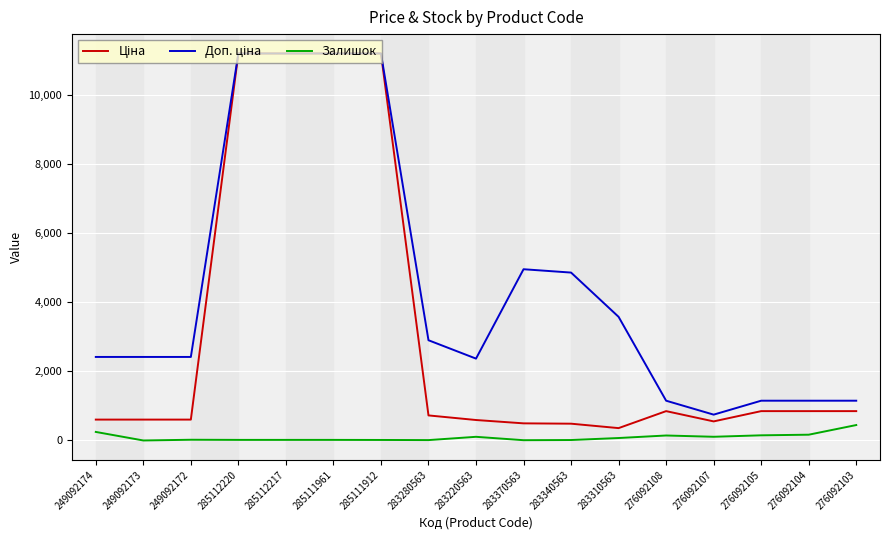

The Залишок series shows 11.0 at 283280563. True or false?

True